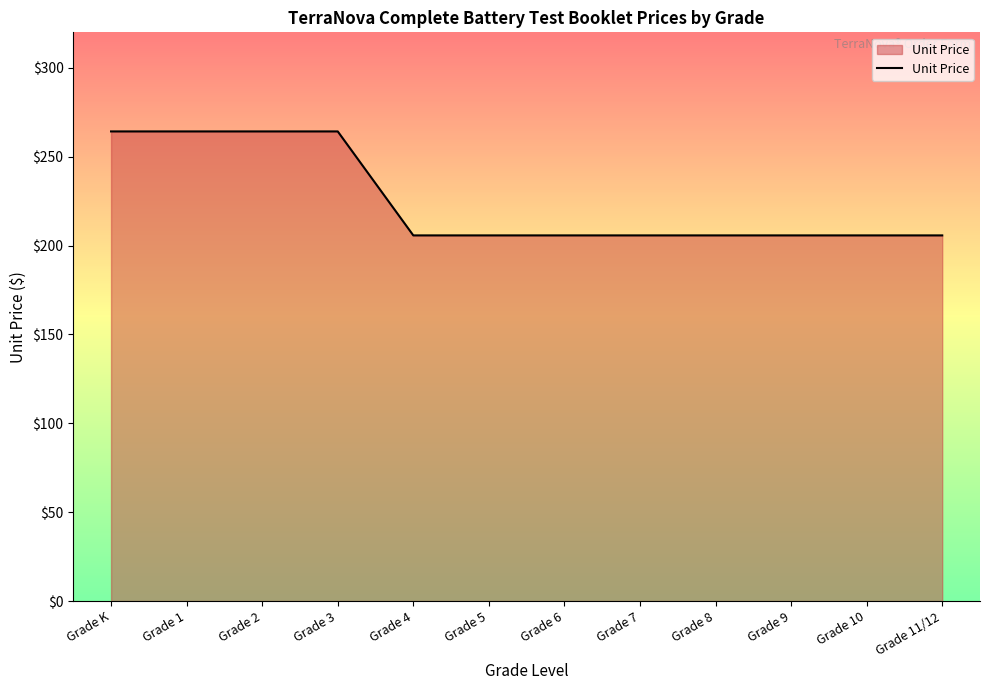

What is the sum of the values at Grade 8 and Grade 6?

411.5